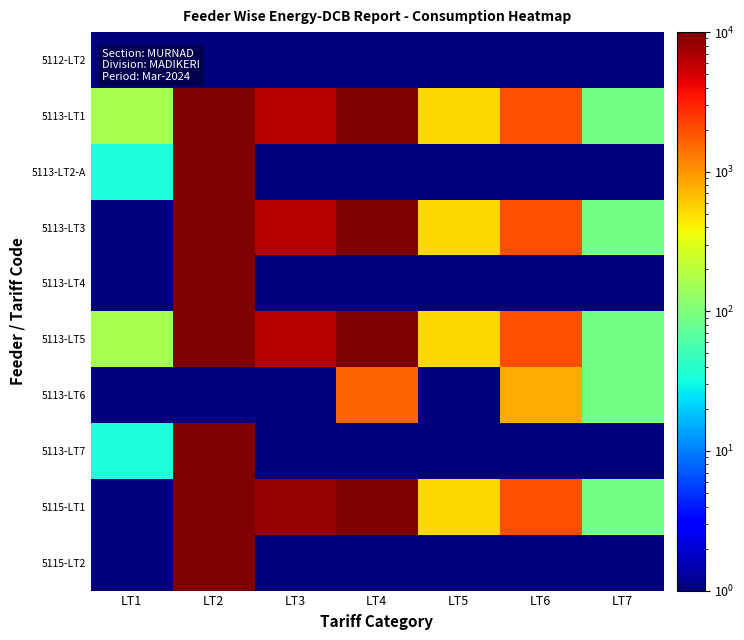

At which category is the sum across all series the highest?

LT2